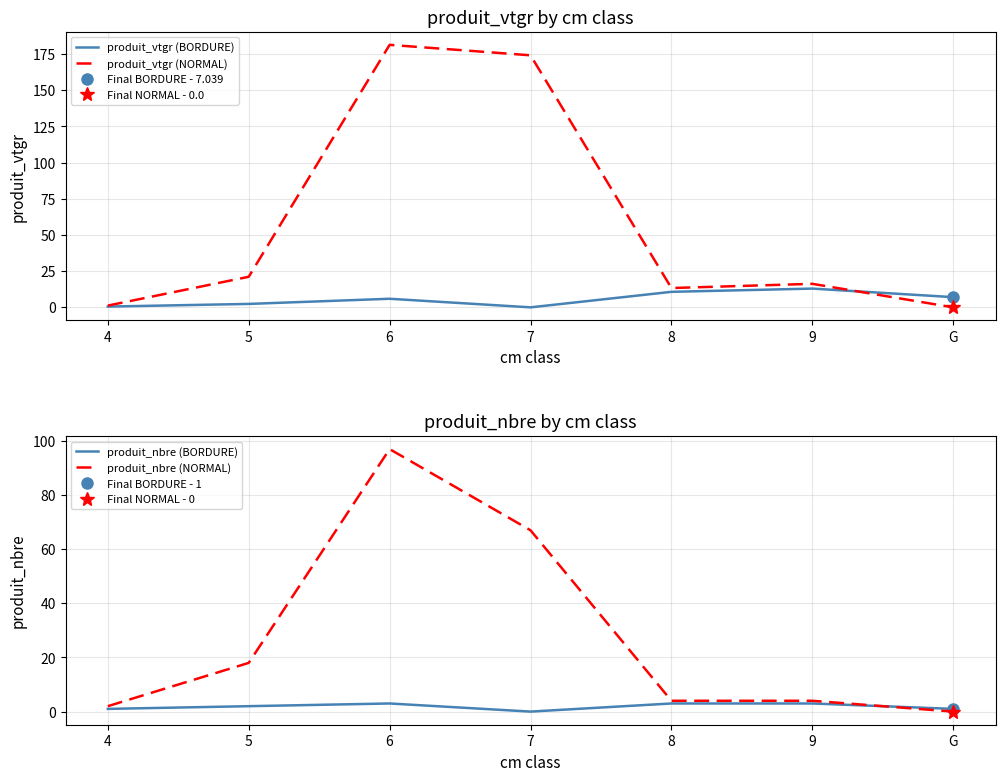

What is the label of the 5th point from the right?

6